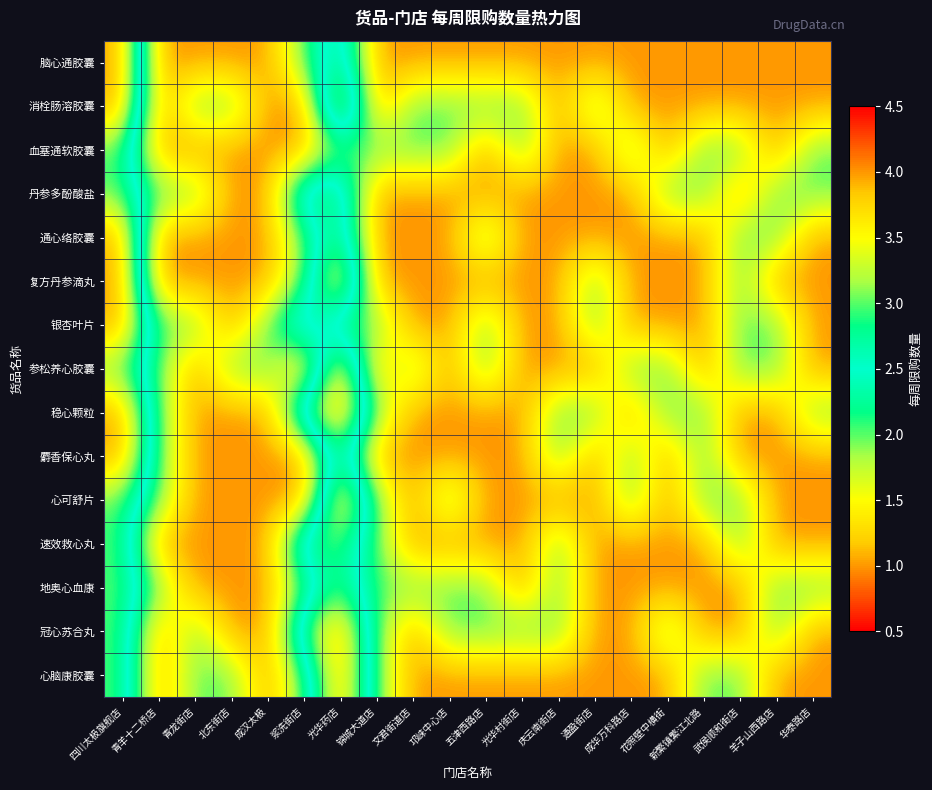

What is the difference between the highest and lowest values at 新繁镇繁江北路?

1